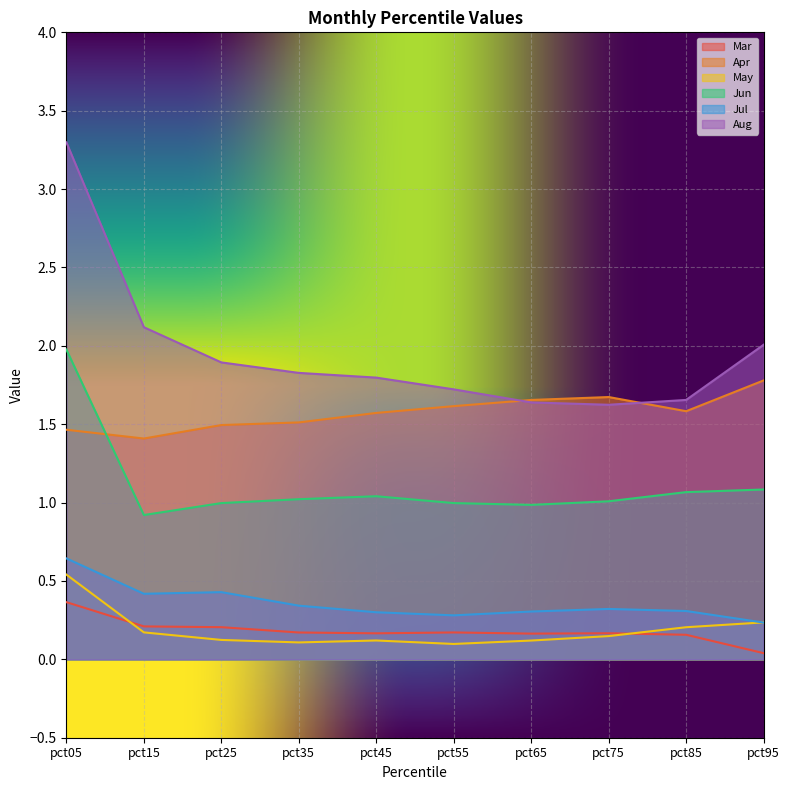

What are all the series names shown in the legend?

Mar, Apr, May, Jun, Jul, Aug